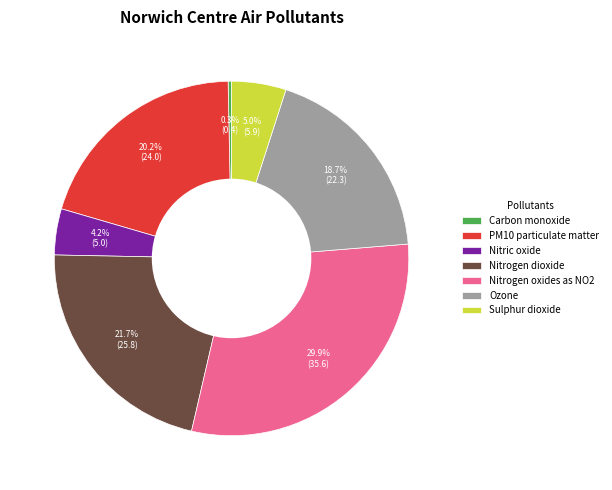

Between PM10 particulate matter and Carbon monoxide, which is larger?

PM10 particulate matter